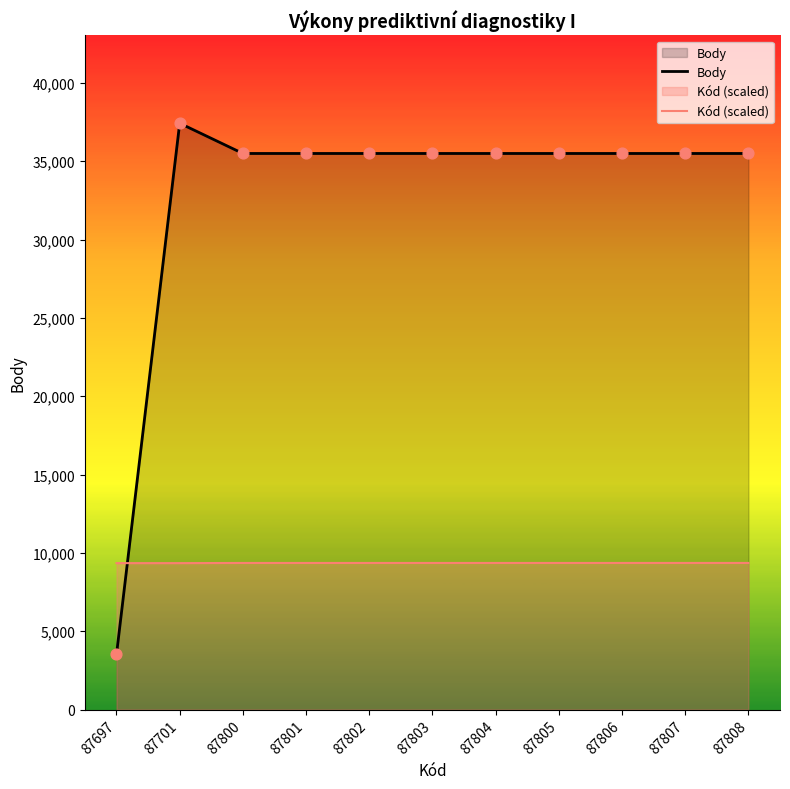

At how many categories does at least one series exceed 31607?

10